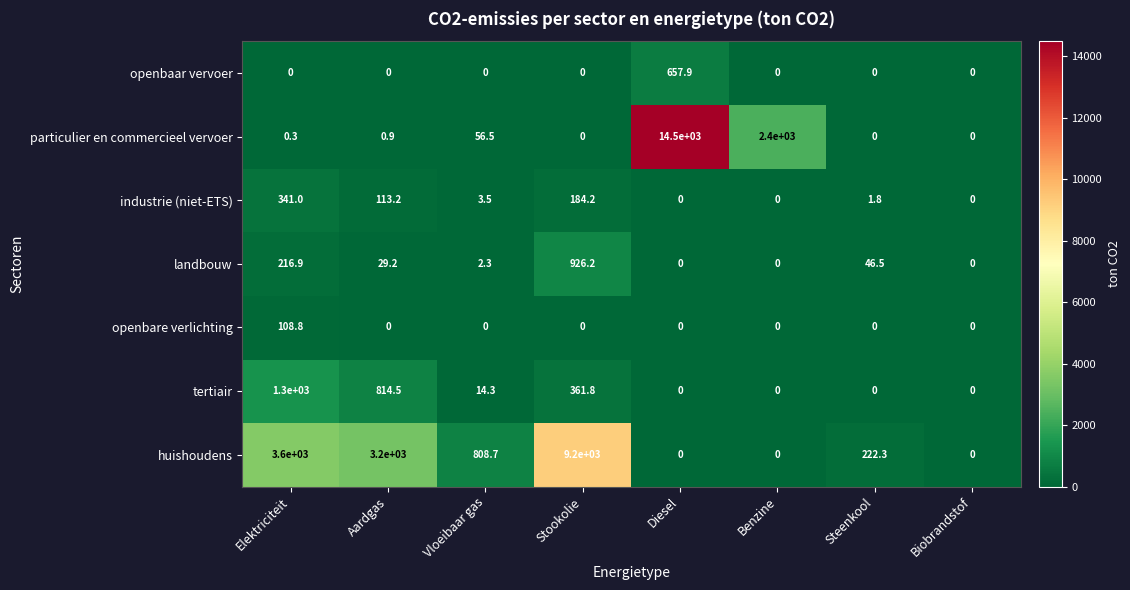

How many series are shown in this chart?

7